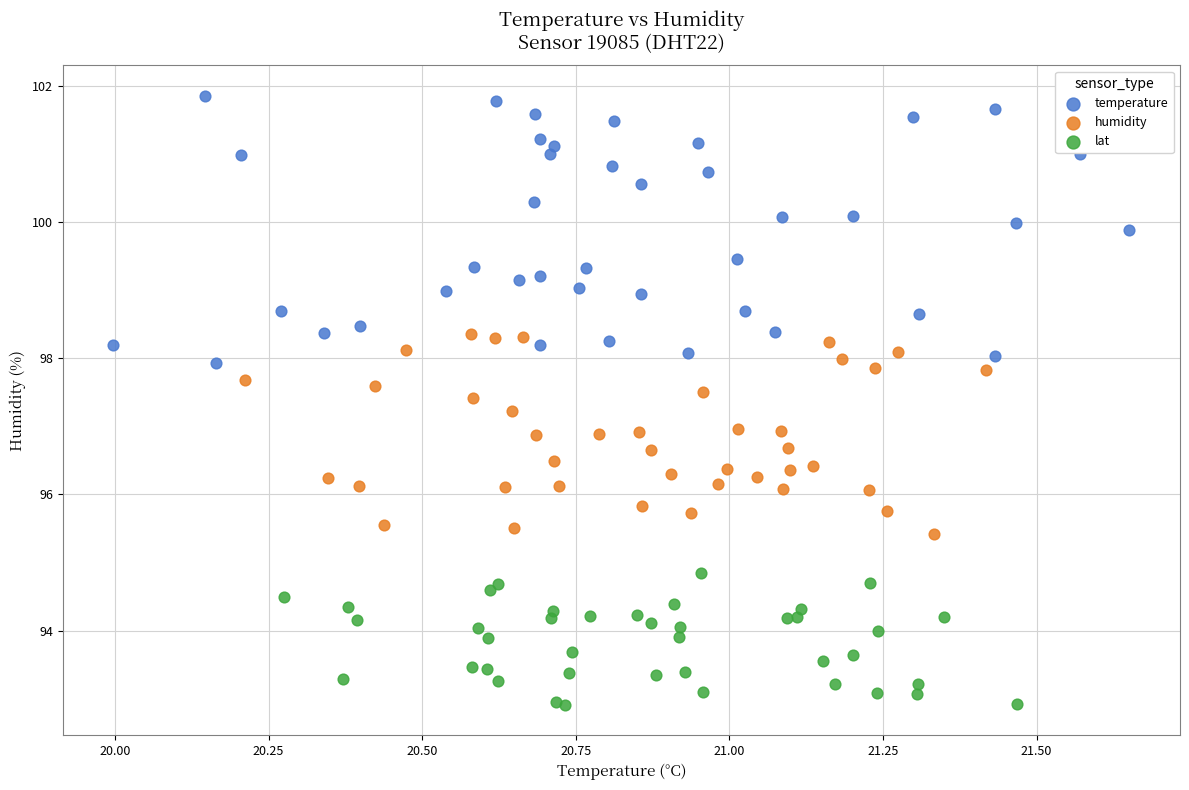

Which series has the widest spread of Y values?

temperature